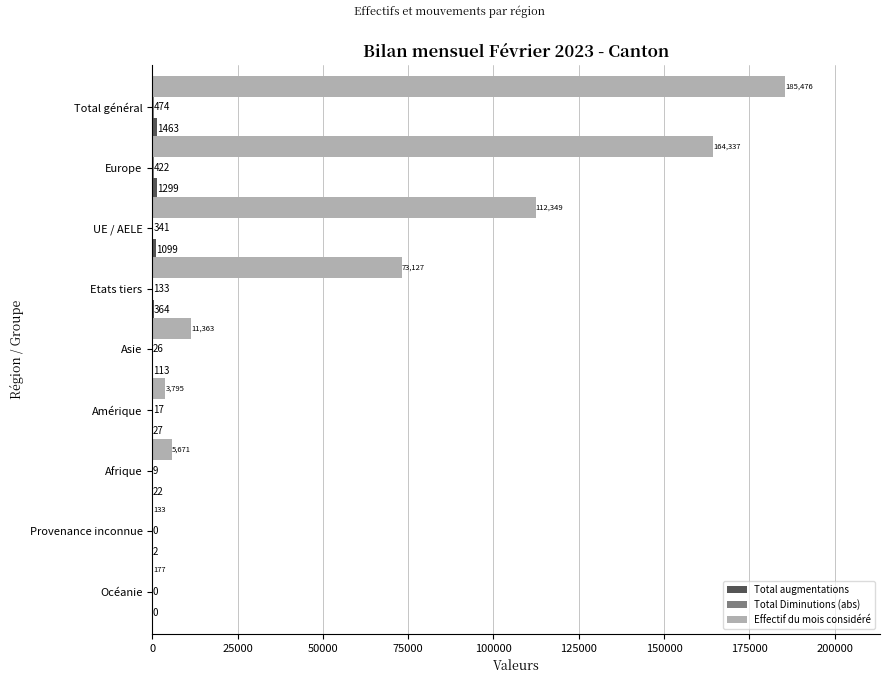

At which category does the chart reach its peak across all series?

Total général